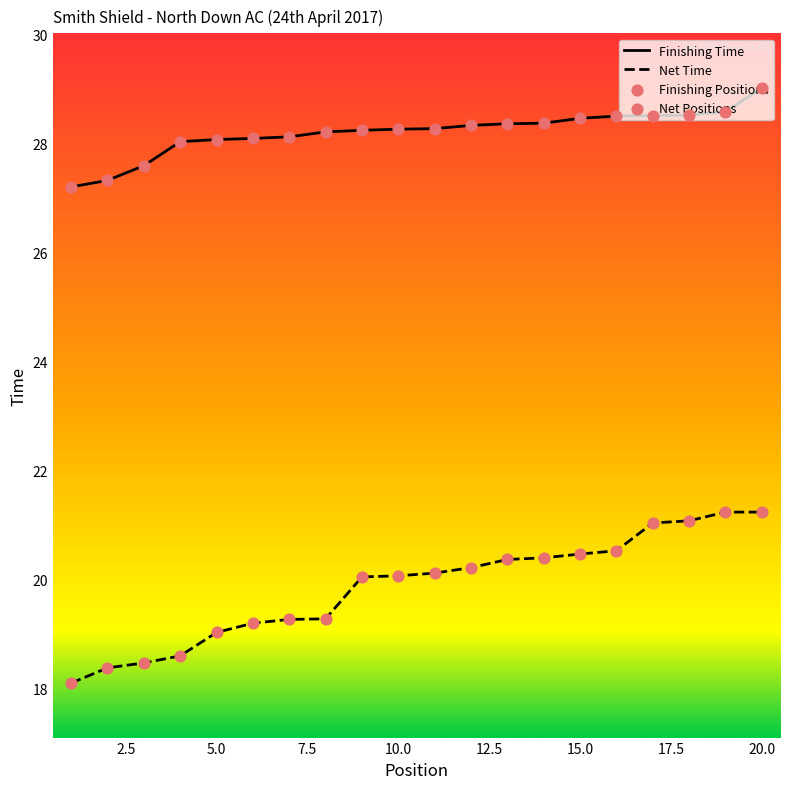

Which series reaches the minimum Y coordinate?

Net Time